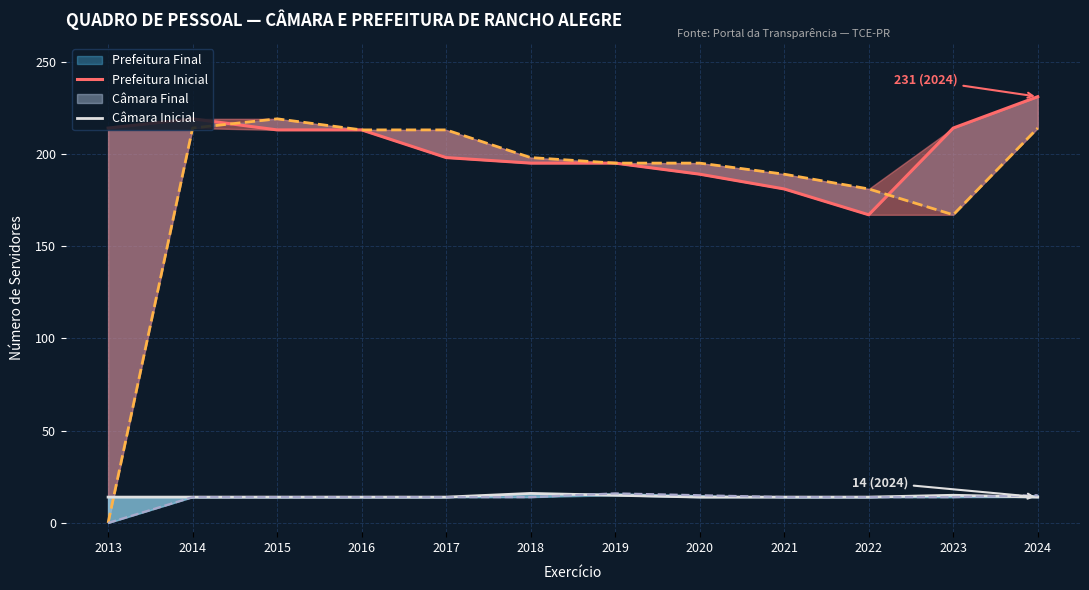

What is the sum of all Câmara Inicial values?

172